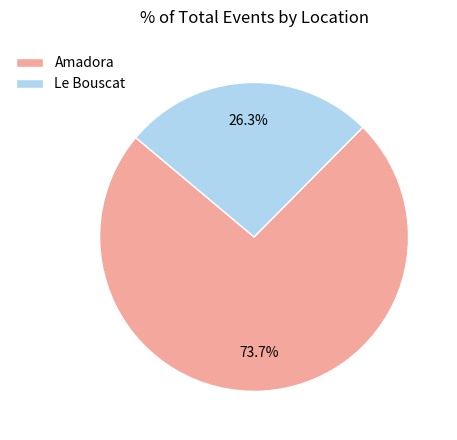

Combined, what portion of the pie is Le Bouscat and Amadora?

100.0%